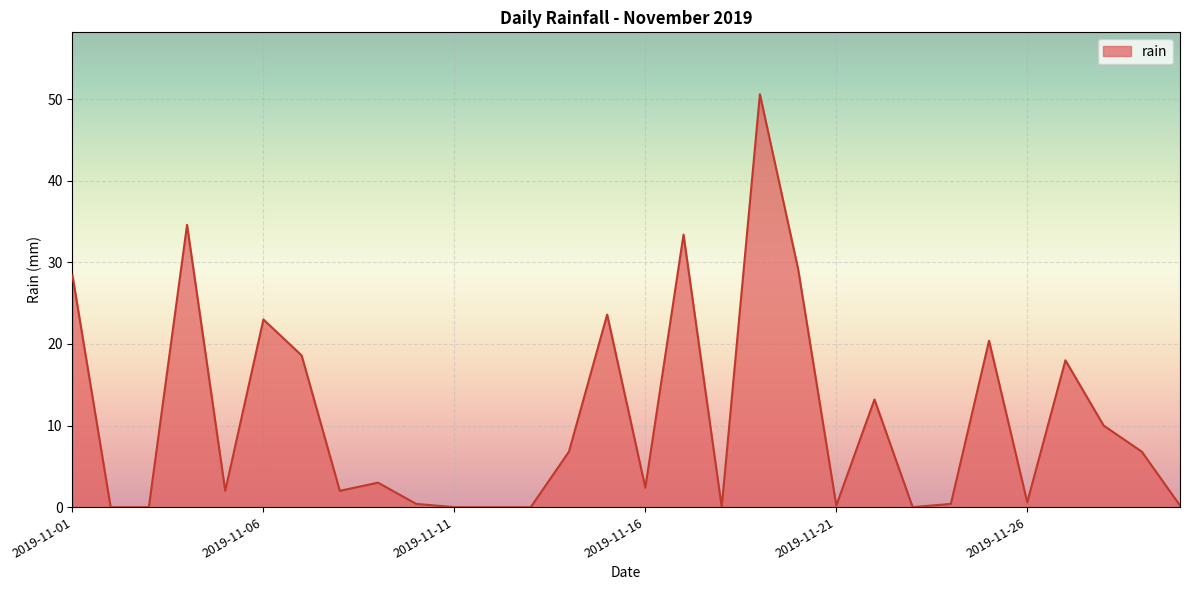

What is the maximum value shown in the chart?

50.6